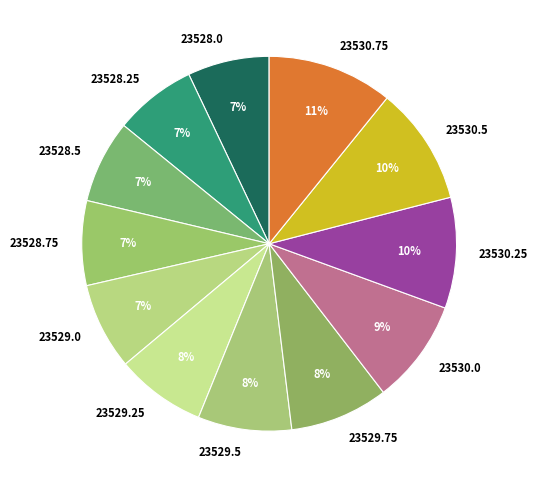

Between 23529.0 and 23530.0, which is larger?

23530.0